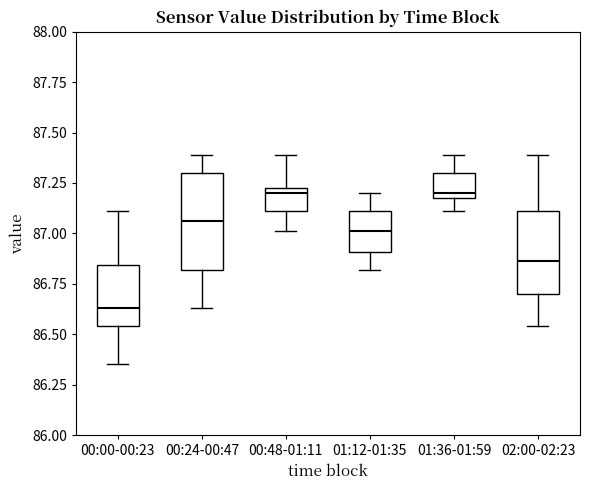

Where does the lower whisker of the box for 01:12-01:35 end on the y-axis? The values are not printed on the chart, so give them approximately, as read against the axis.

86.80